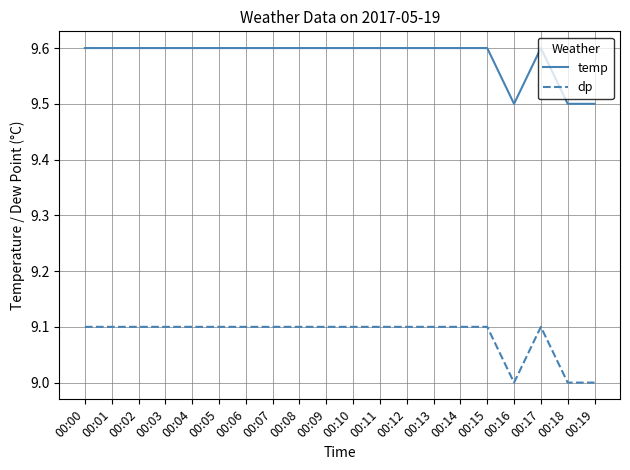

Is it true that dp equals 9.1 at 00:03?

True